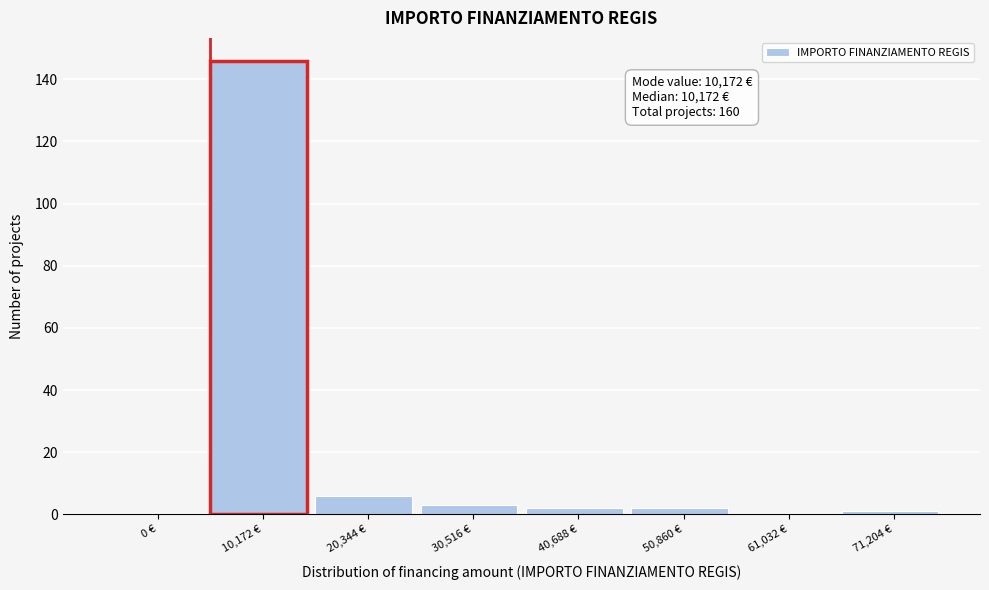

The chart shows a value of 1 at 71,204 €. True or false?

True